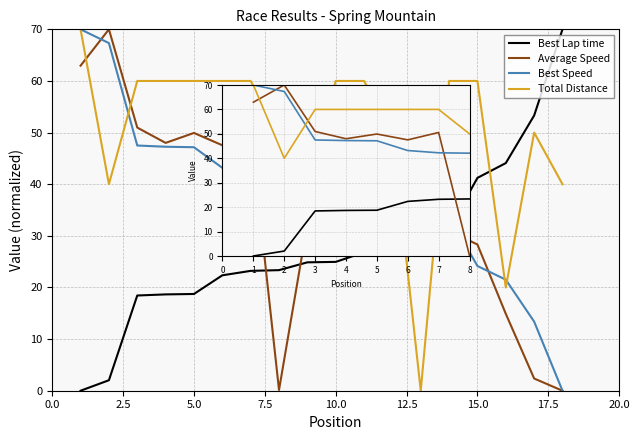

Is the value of Total Distance at 6 greater than the value of Best Lap time at 4?

Yes